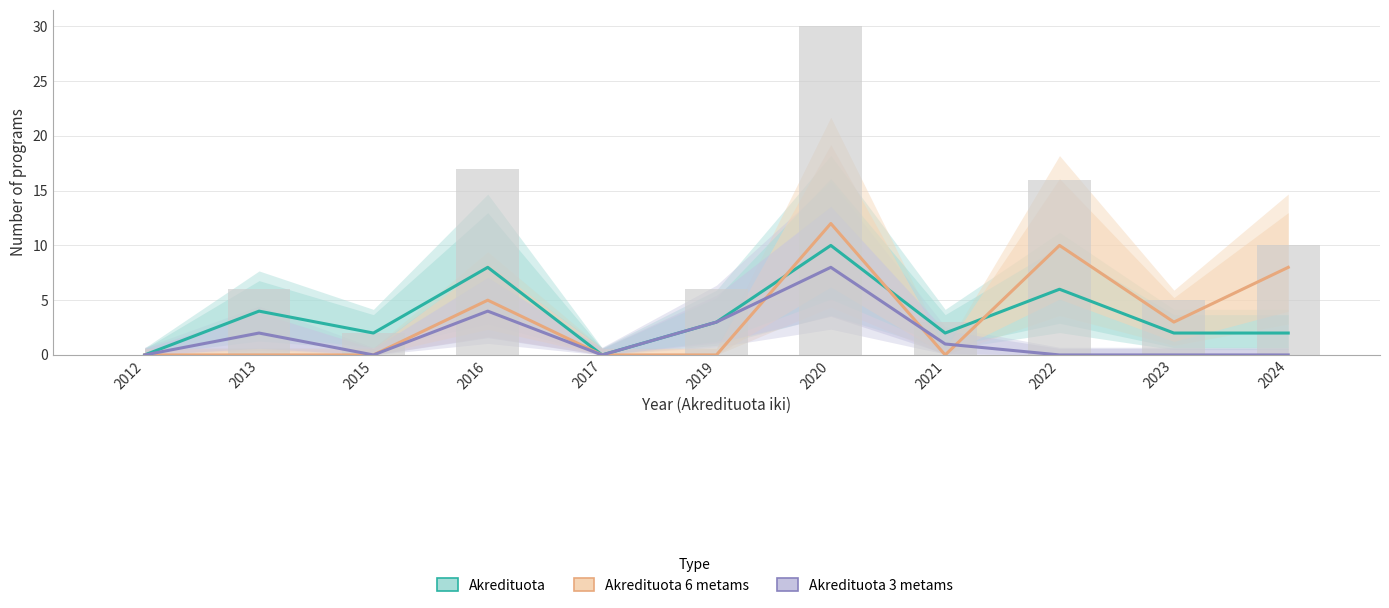

At which label does Akredituota reach its peak?

2020